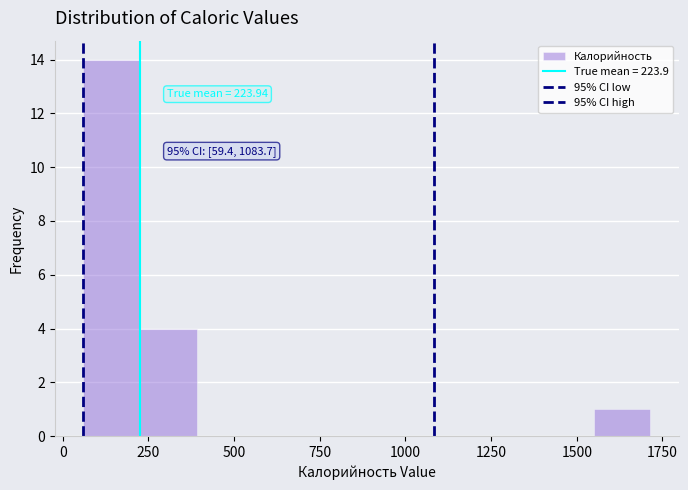

Around what value on the x-axis is the tallest bar? Give the approximate position of its centre, as read against the axis.

150